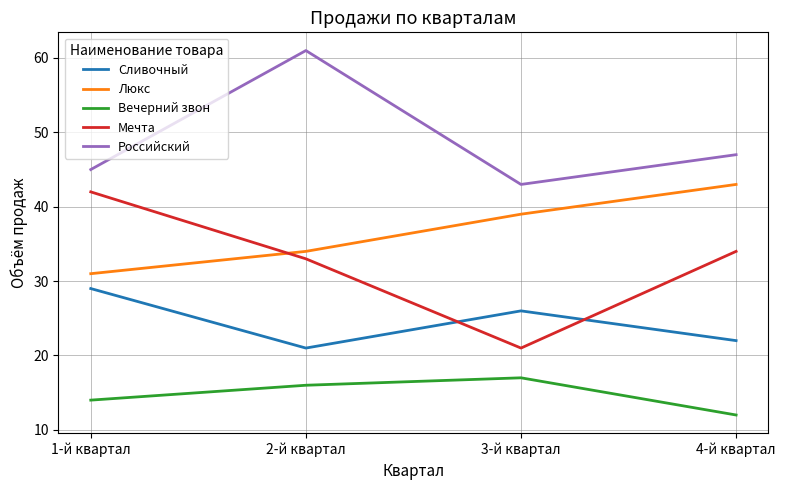

The value of Люкс at 3-й квартал is 15. True or false?

False